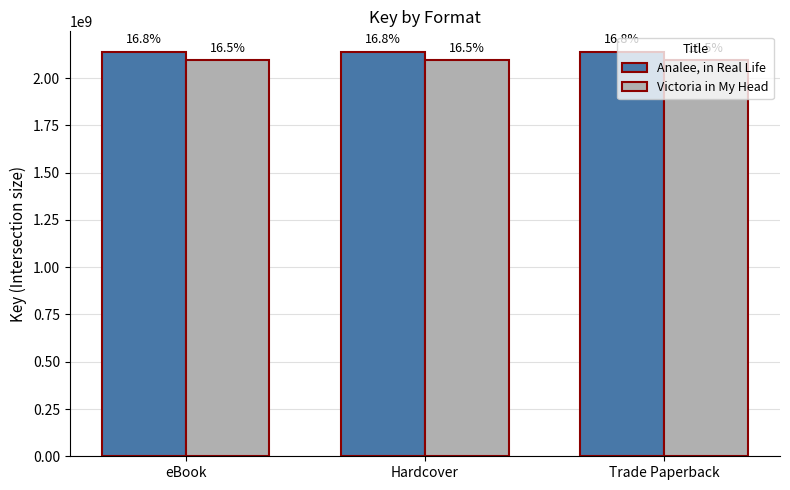

Does the chart contain stacked bars?

No